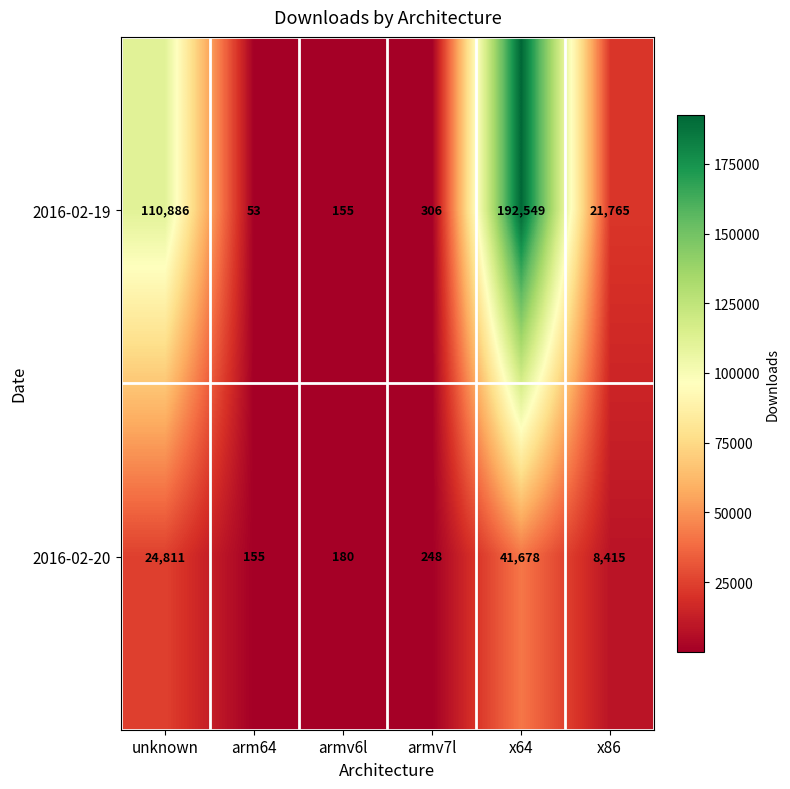

Rank the series at armv6l from highest to lowest value.

2016-02-20, 2016-02-19